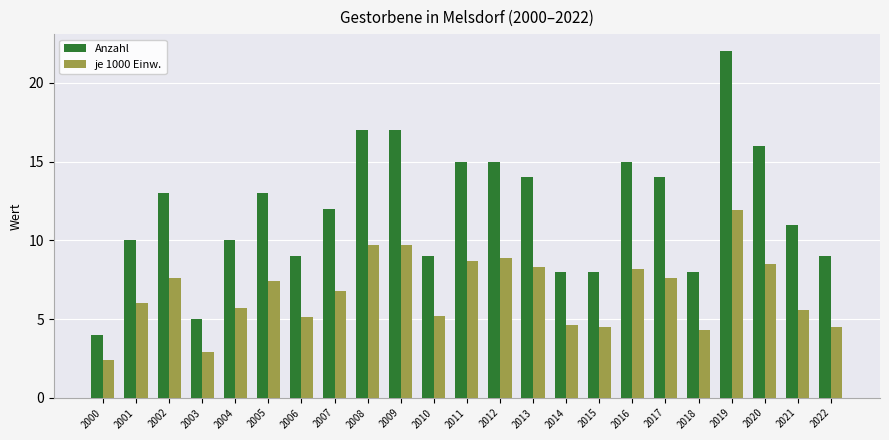

What is the difference between the maximum and second lowest values in the je 1000 Einw. series?

9.0